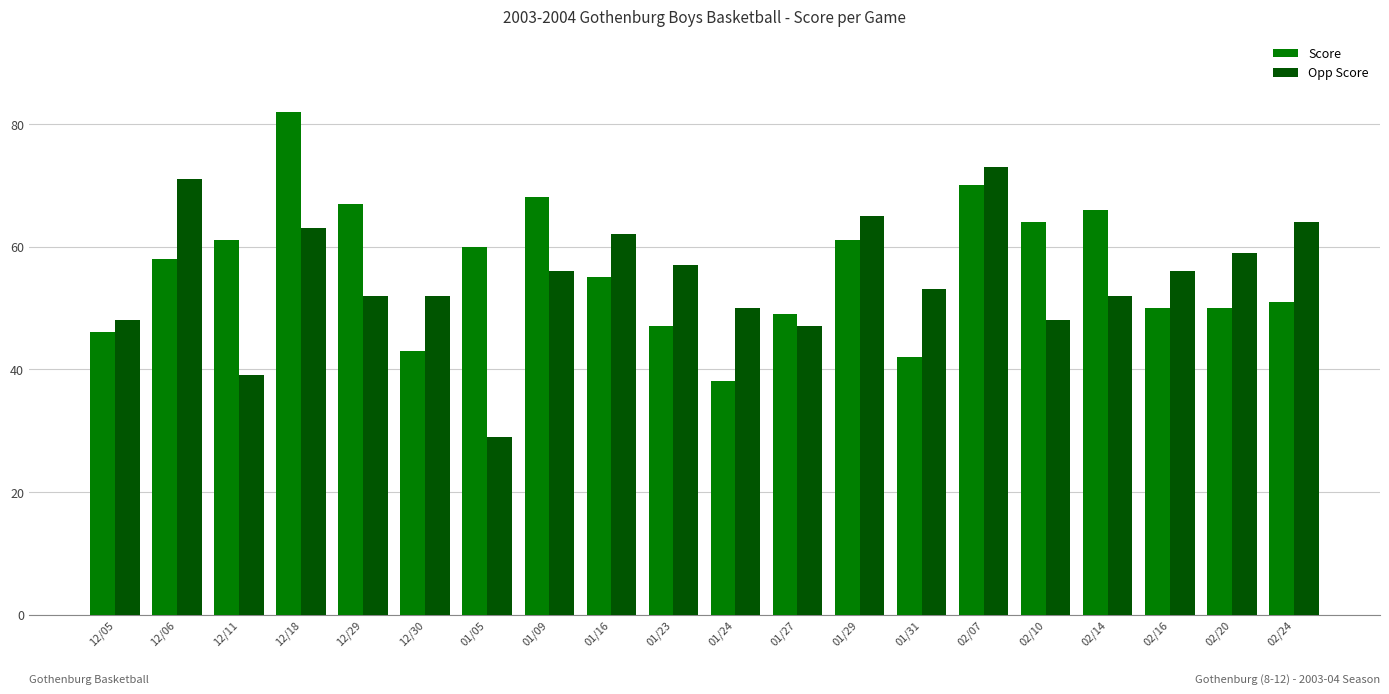

Which series has the largest total across all categories?

Score